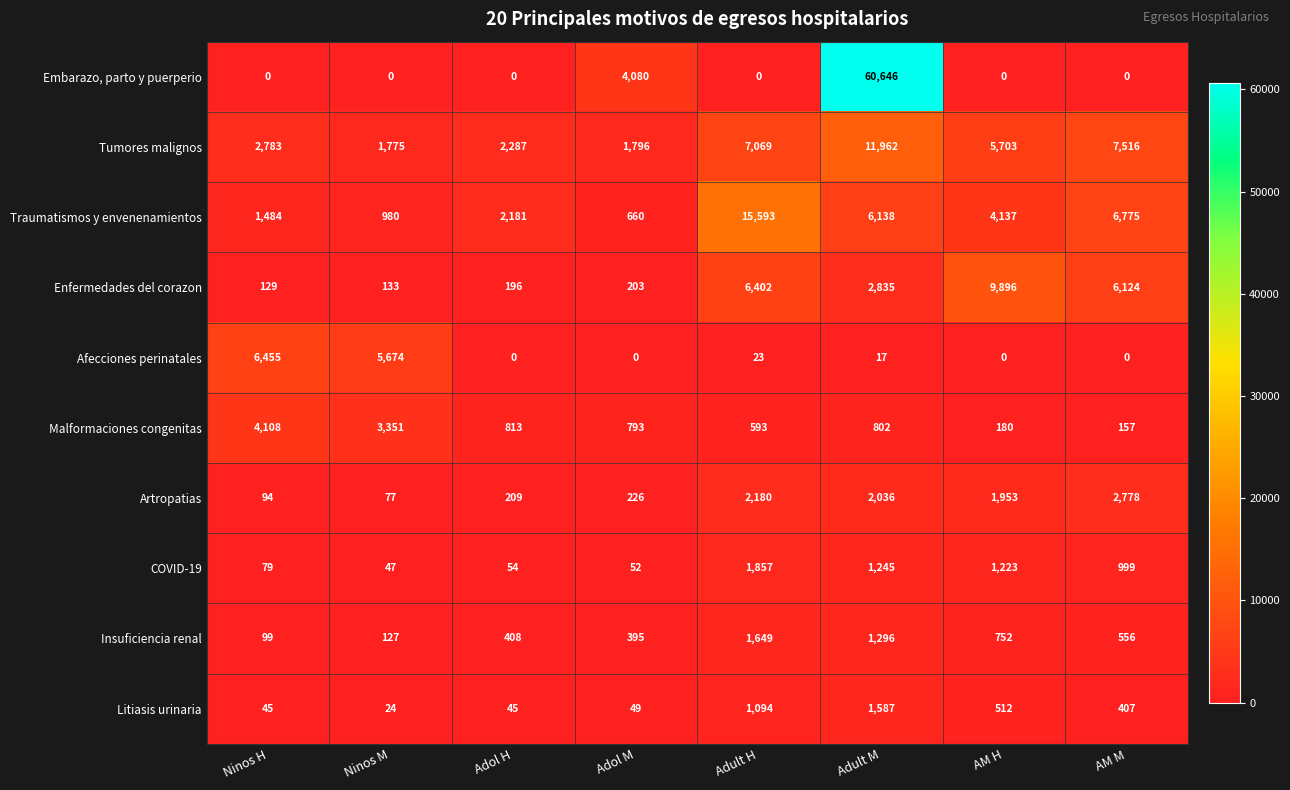

Which category has the highest value in the Litiasis urinaria series?

Adult M